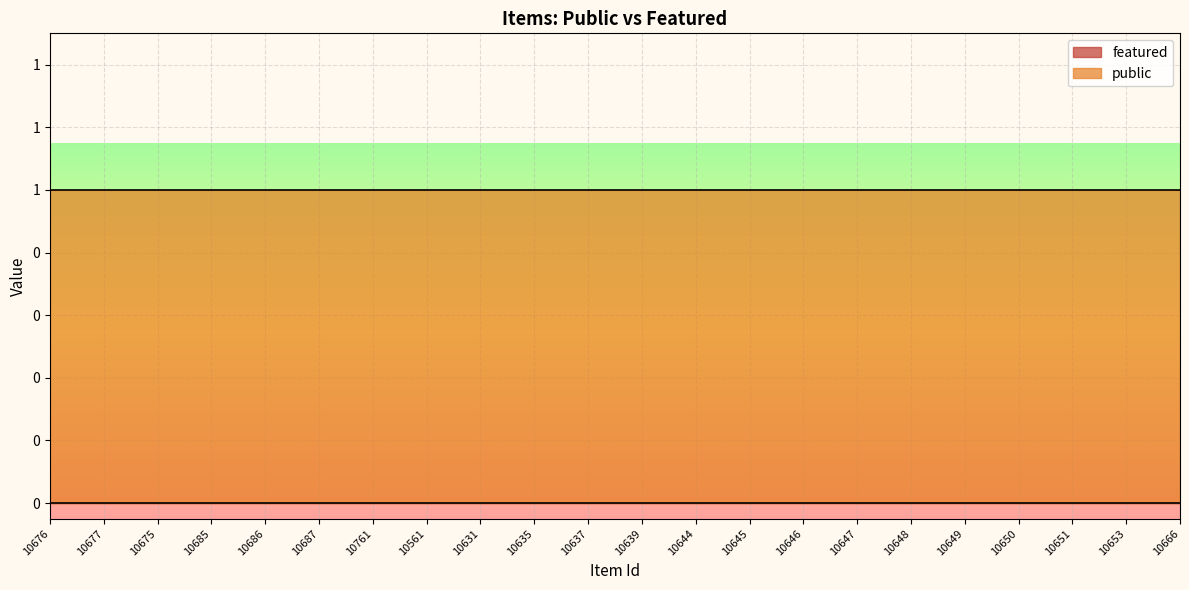

What is the total value across all series at 10561?

1